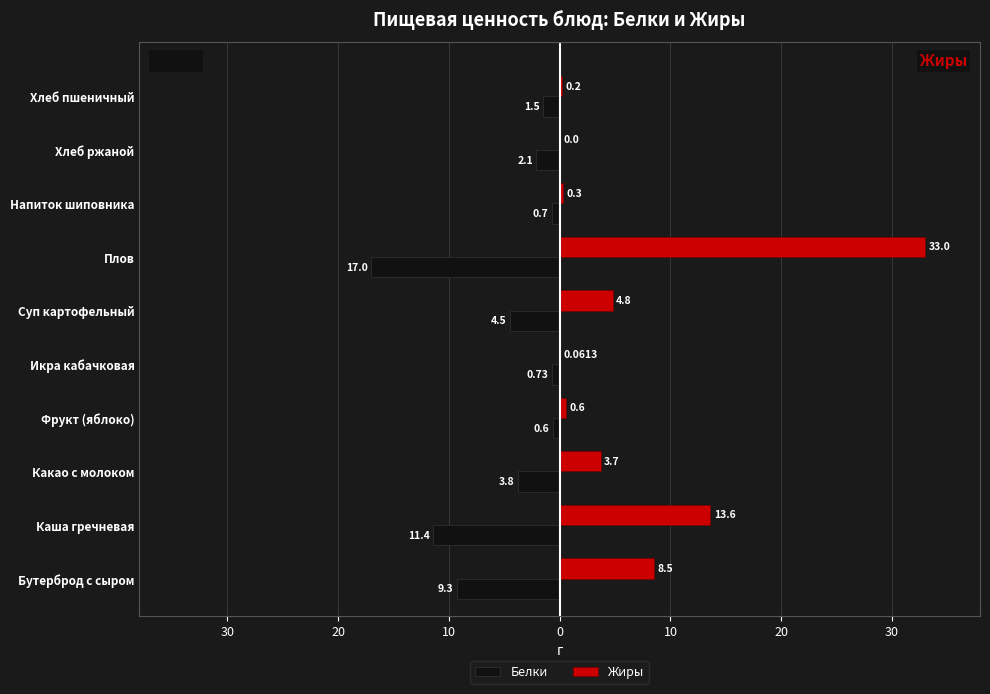

What is the maximum value for Жиры?

33.0